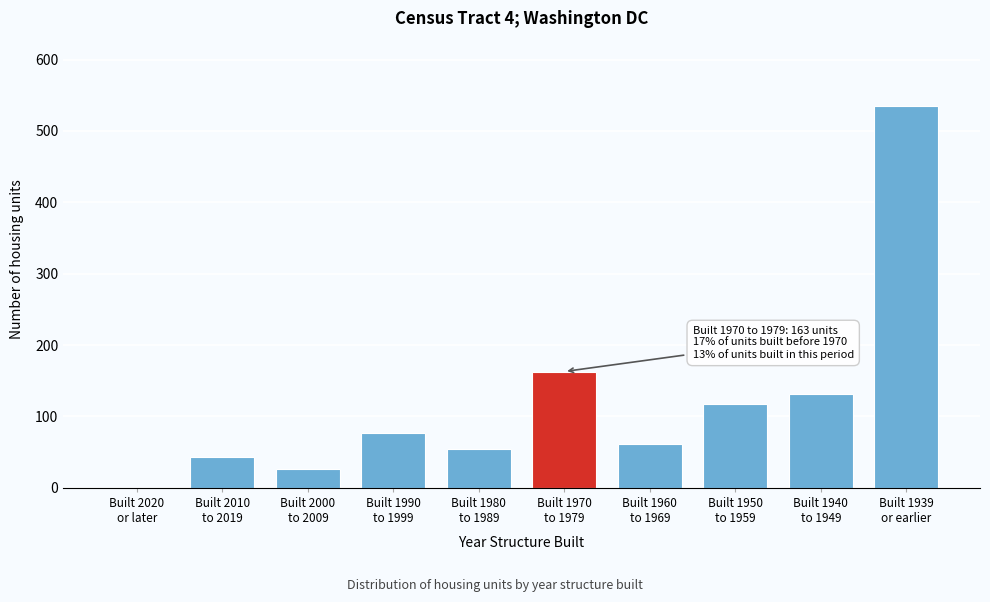

What is the greatest value displayed?

535